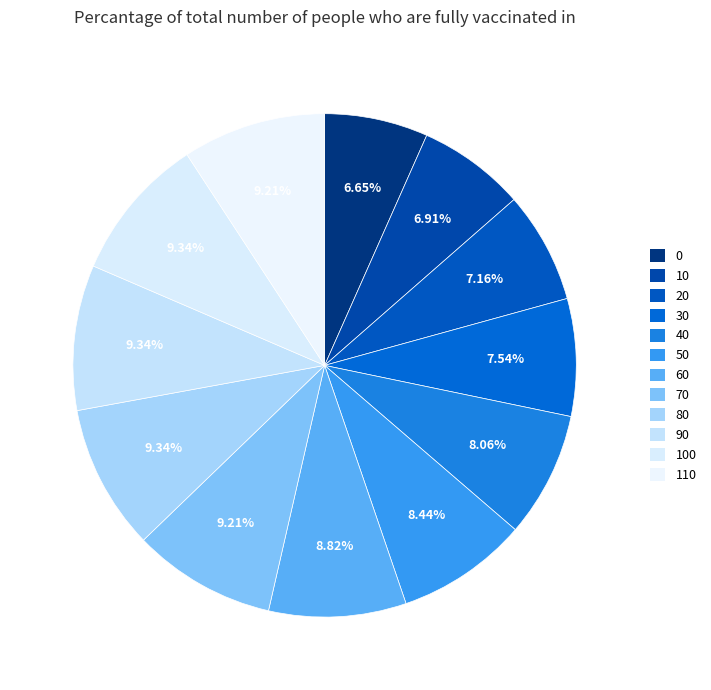

Approximately how many times larger is the value at 70 compared to 40?

1.1